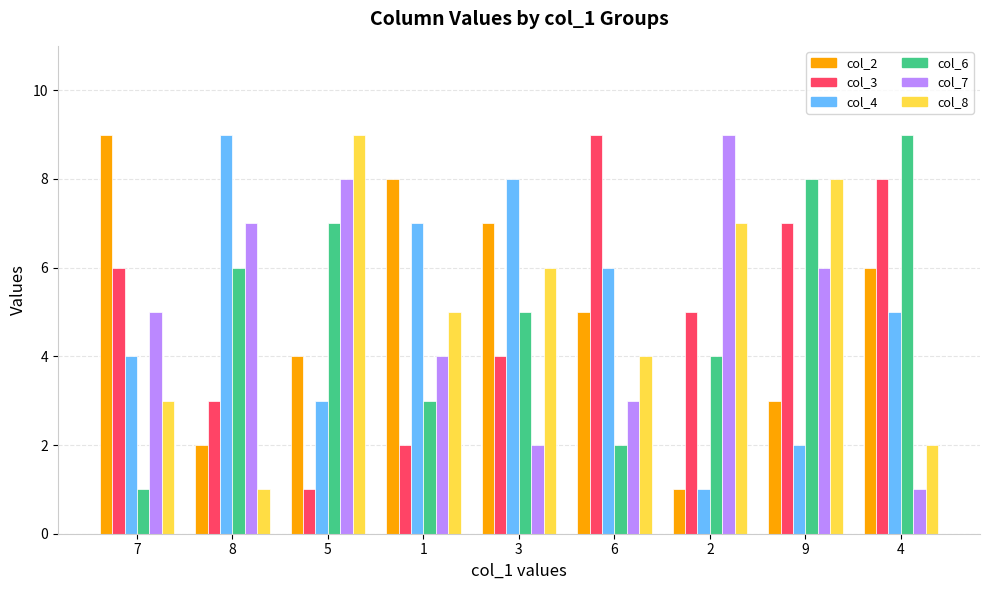

What is the total value across all series at 7?

28